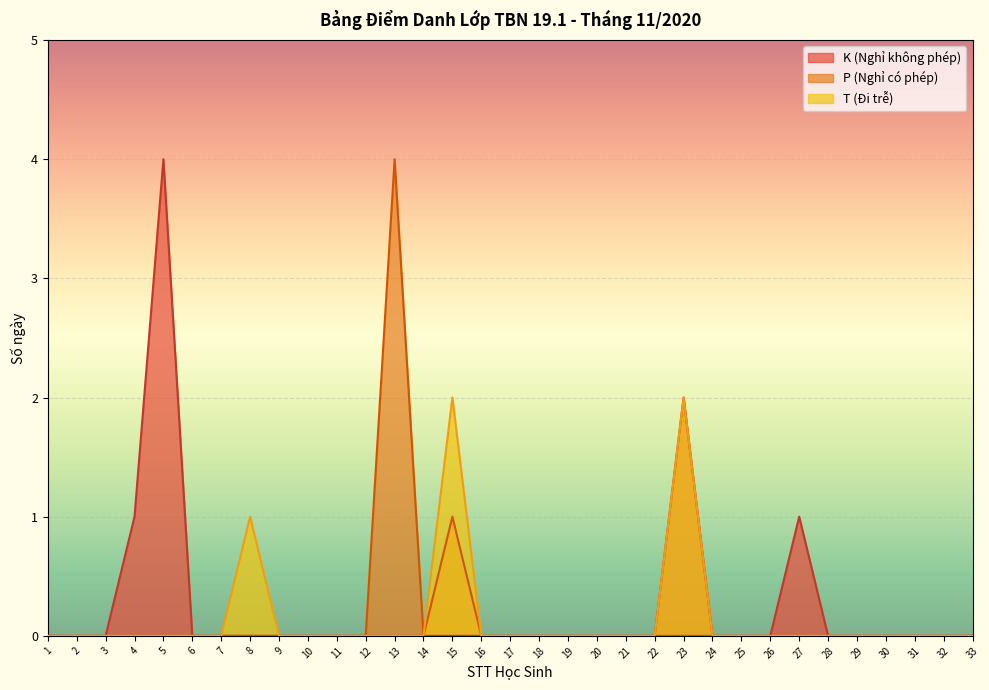

Which has a higher value, 31 or 10?

31